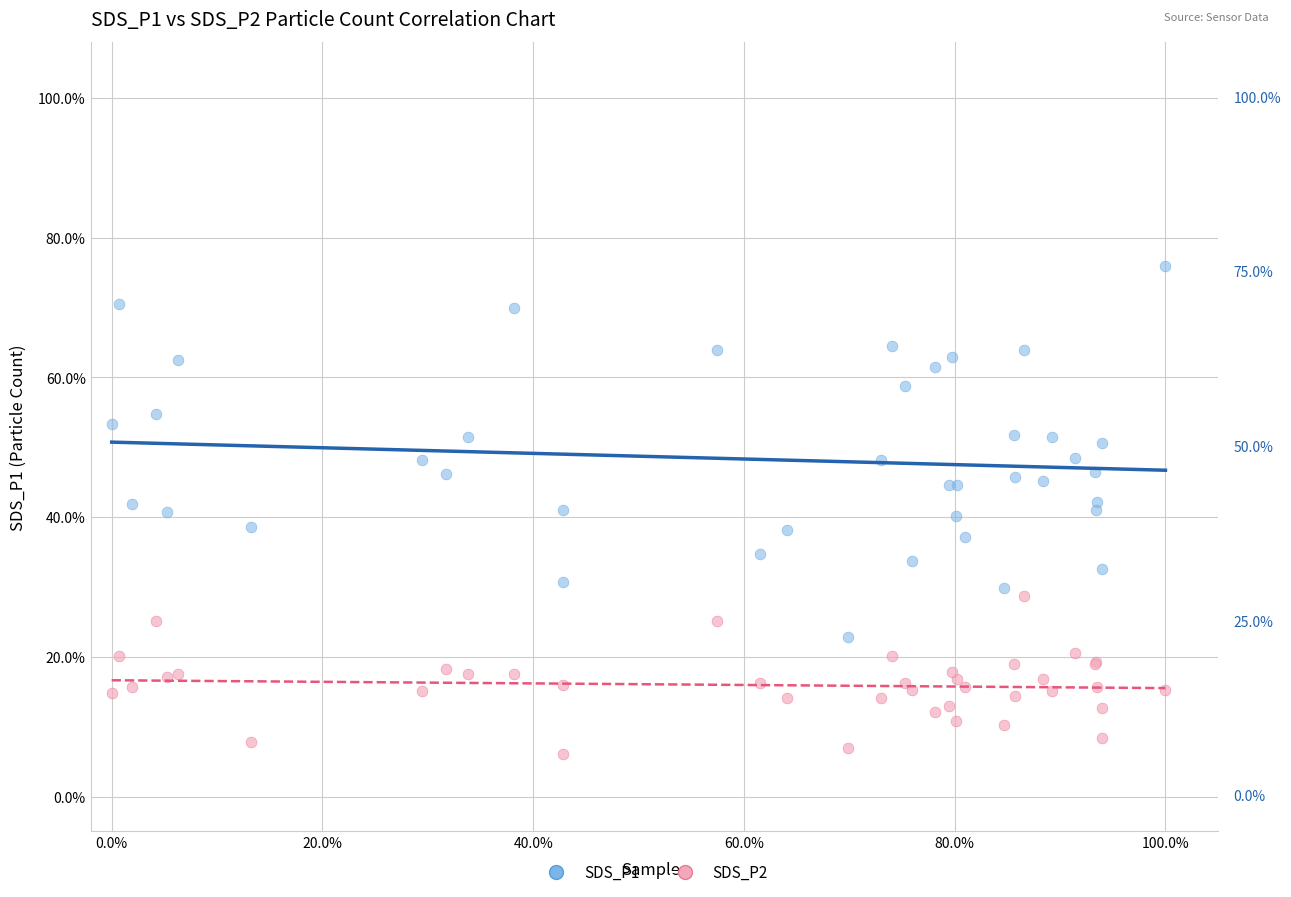

Which series has the widest spread of Y values?

SDS_P1